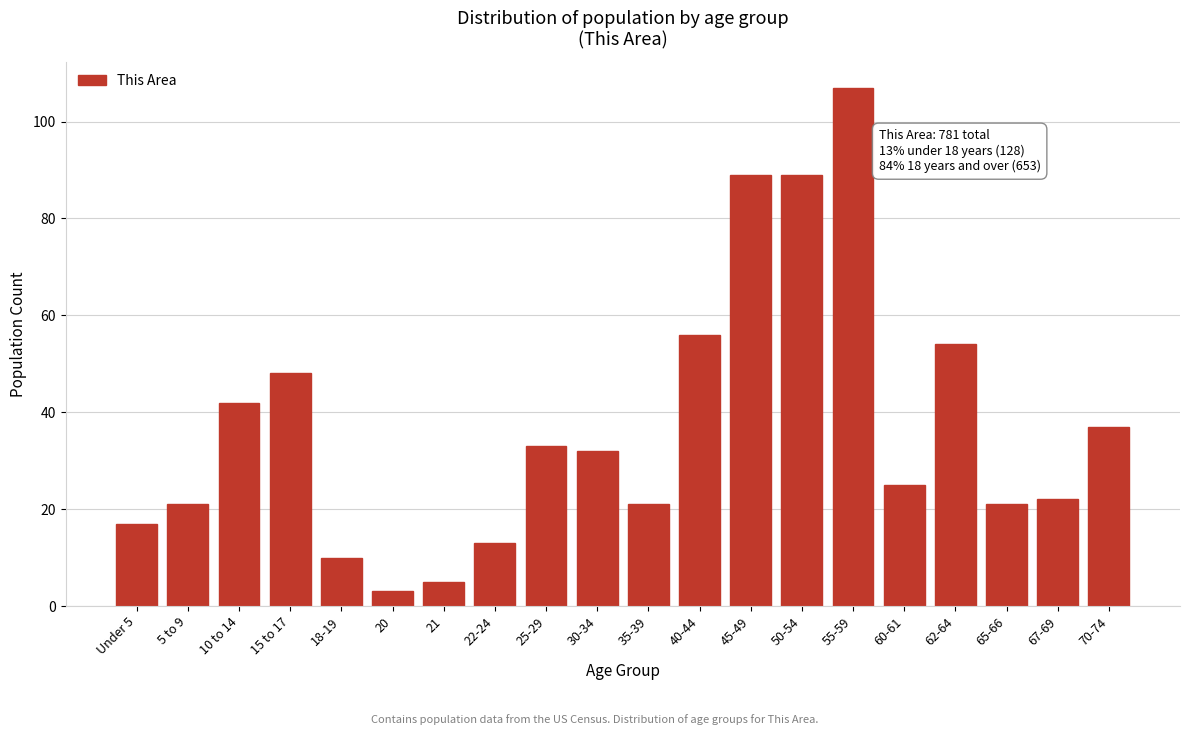

Reading left to right, list all the values displayed in this chart.

Under 5=17	5 to 9=21	10 to 14=42	15 to 17=48	18-19=10	20=3	21=5	22-24=13	25-29=33	30-34=32	35-39=21	40-44=56	45-49=89	50-54=89	55-59=107	60-61=25	62-64=54	65-66=21	67-69=22	70-74=37